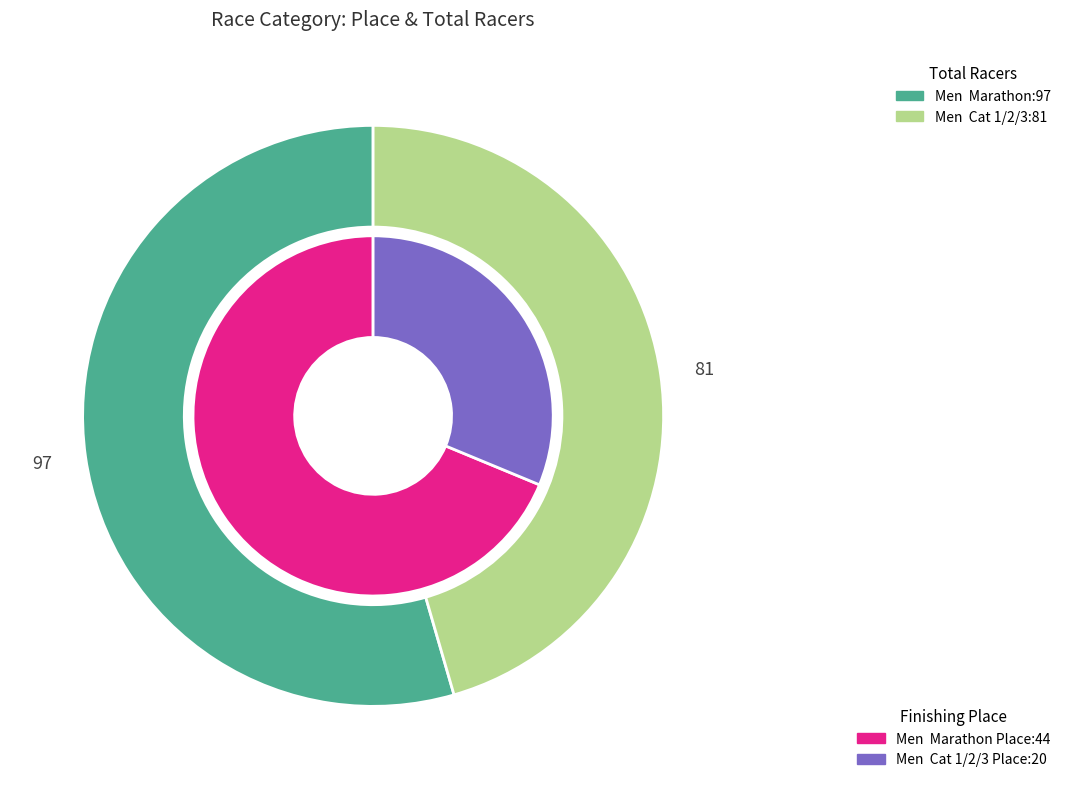

Is there any slice that represents more than half of the pie?

Yes